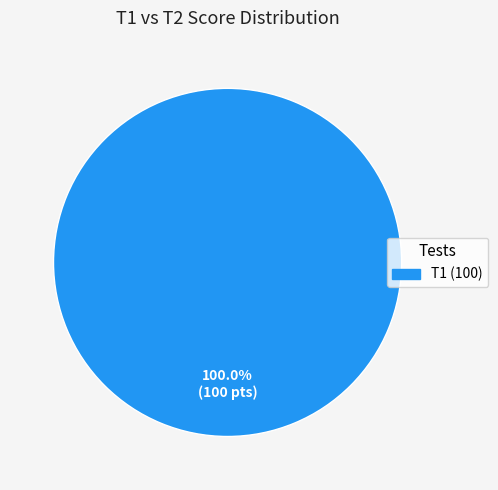

How many slices are in this pie chart?

1